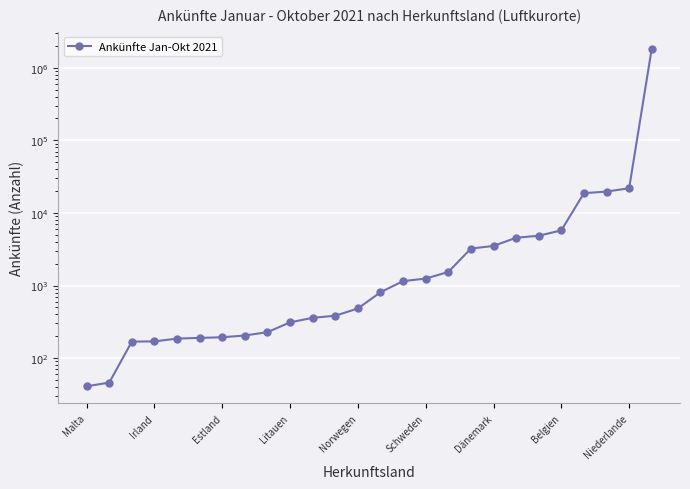

What is the label of the 1st point from the left?

Malta